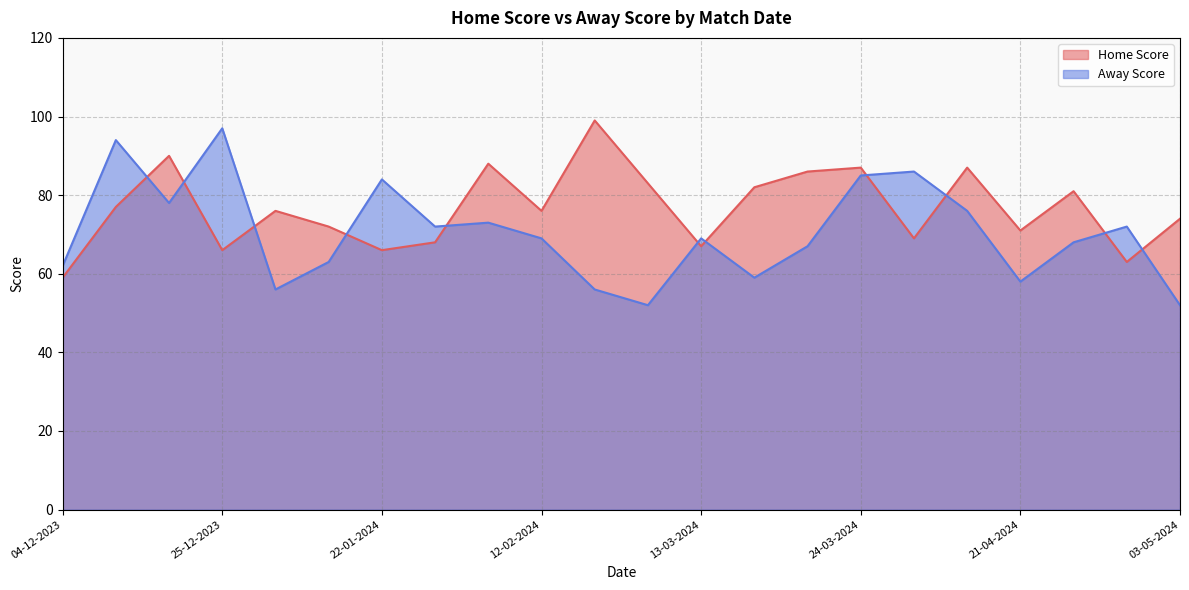

The value of Home Score at 13-03-2024 is 30. True or false?

False